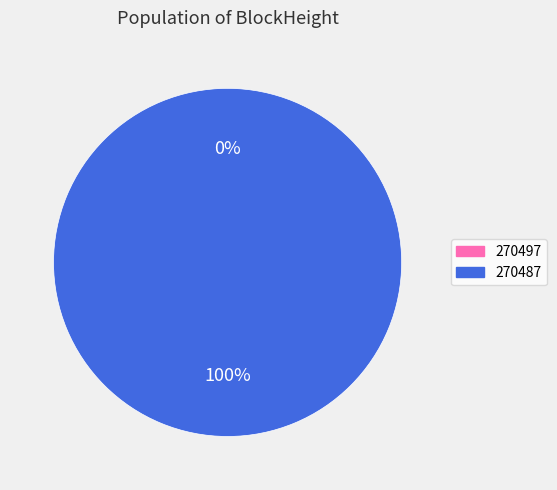

Which category has the biggest portion of the pie?

270487